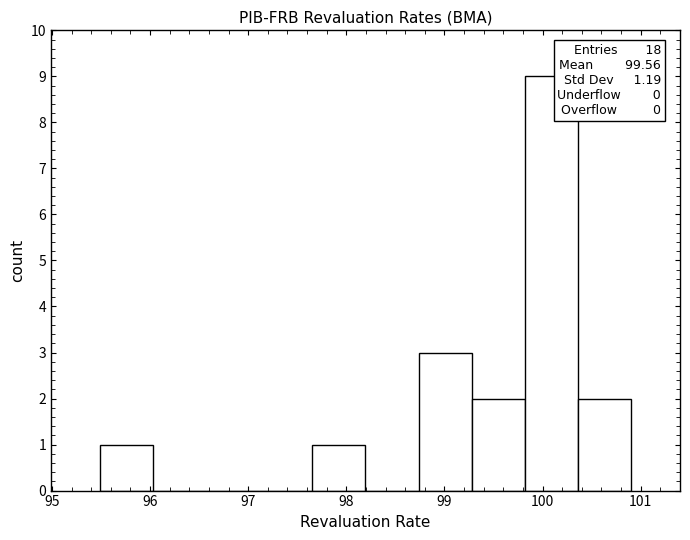

Over which range of the x-axis is the bar tallest?

99.8 to 100.4